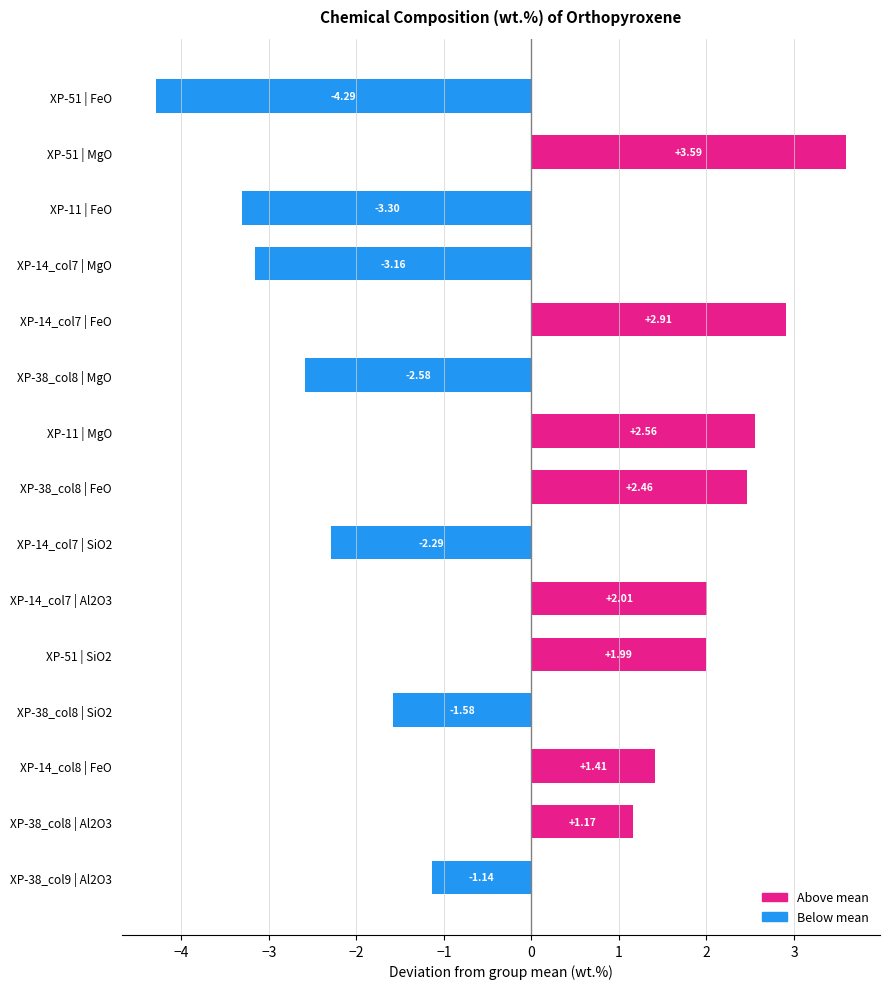

How many bars are there in total?

15